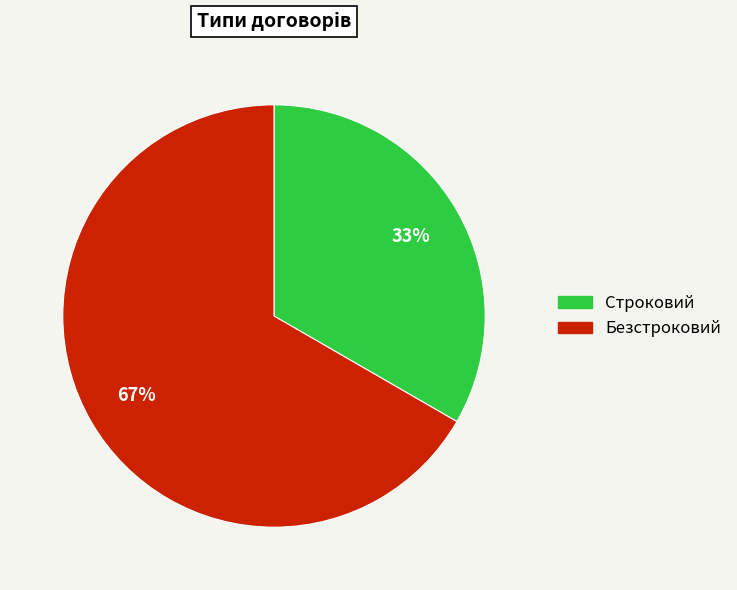

How many slices are in this pie chart?

2